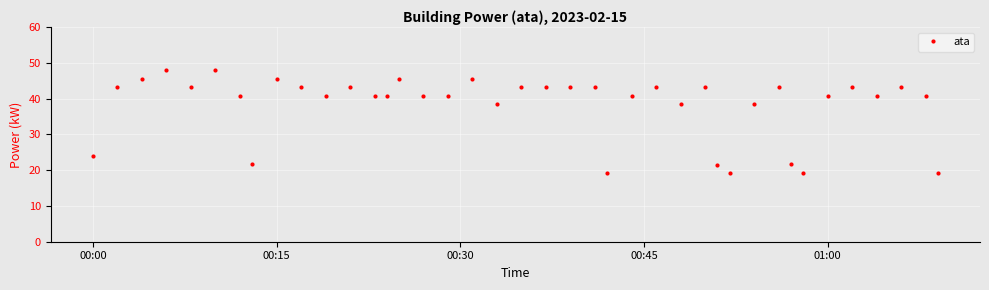

How many categories are shown in the chart?

40